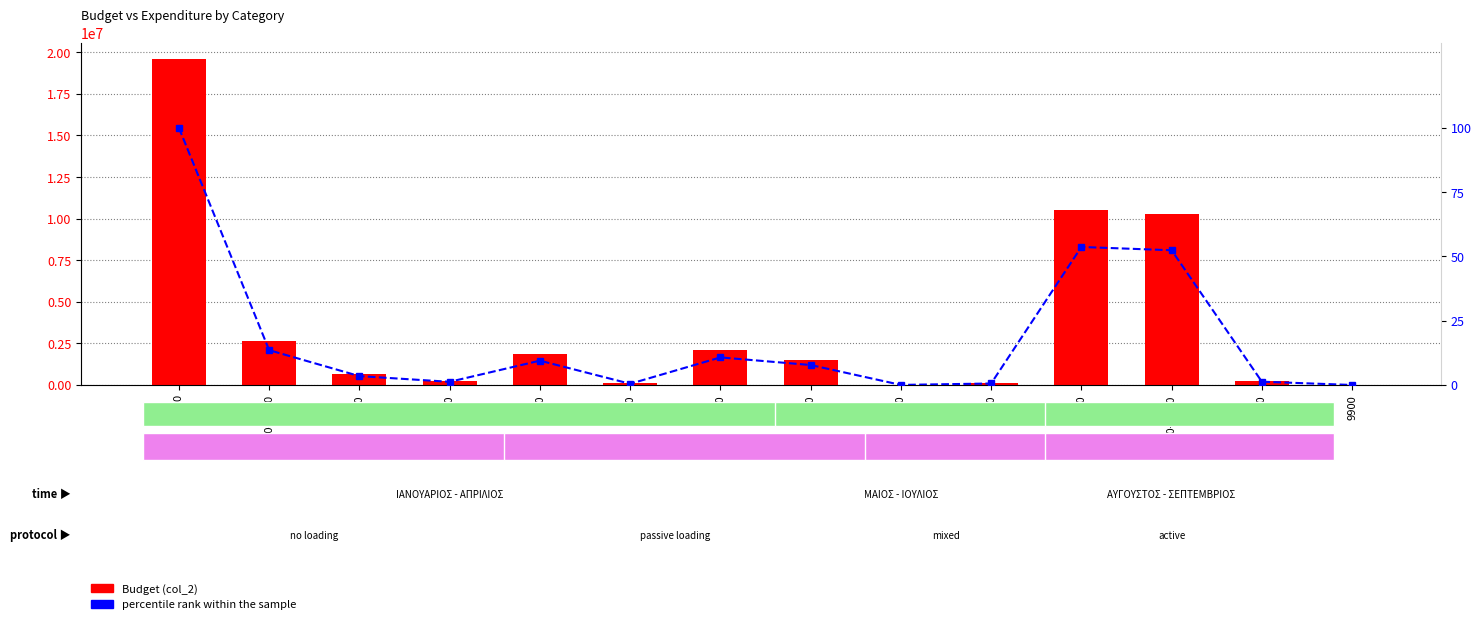

Which series has the largest range (max minus min)?

Budget (col_2)